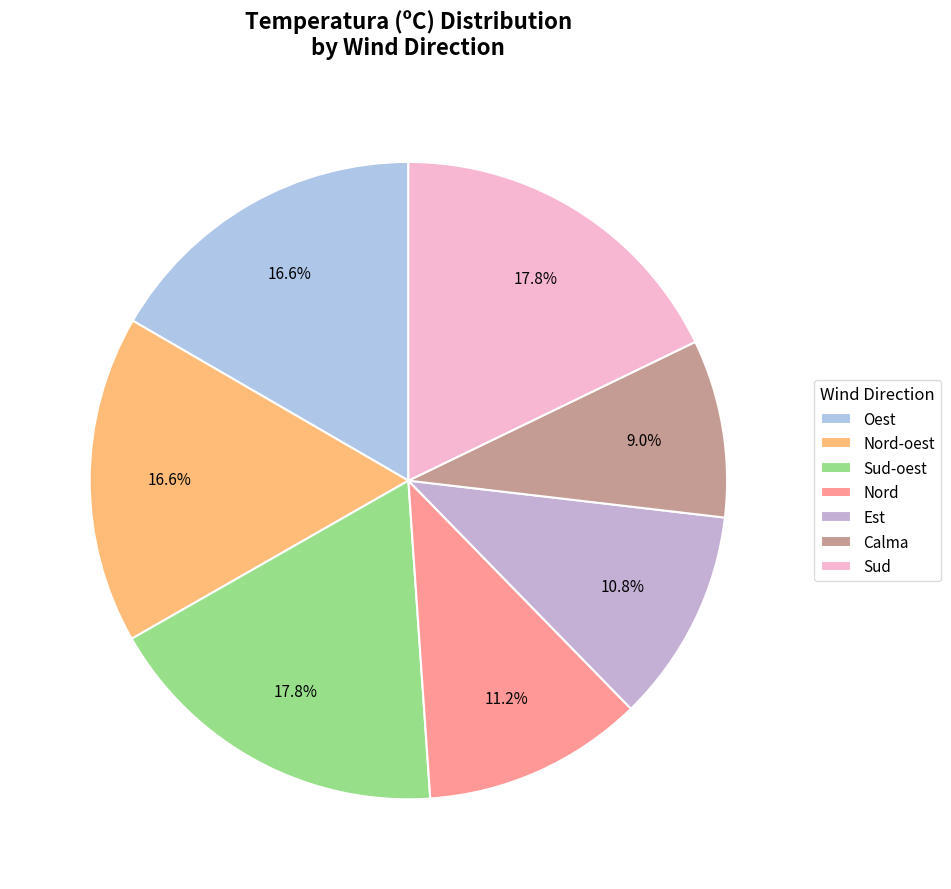

Is there a majority slice in this chart?

No